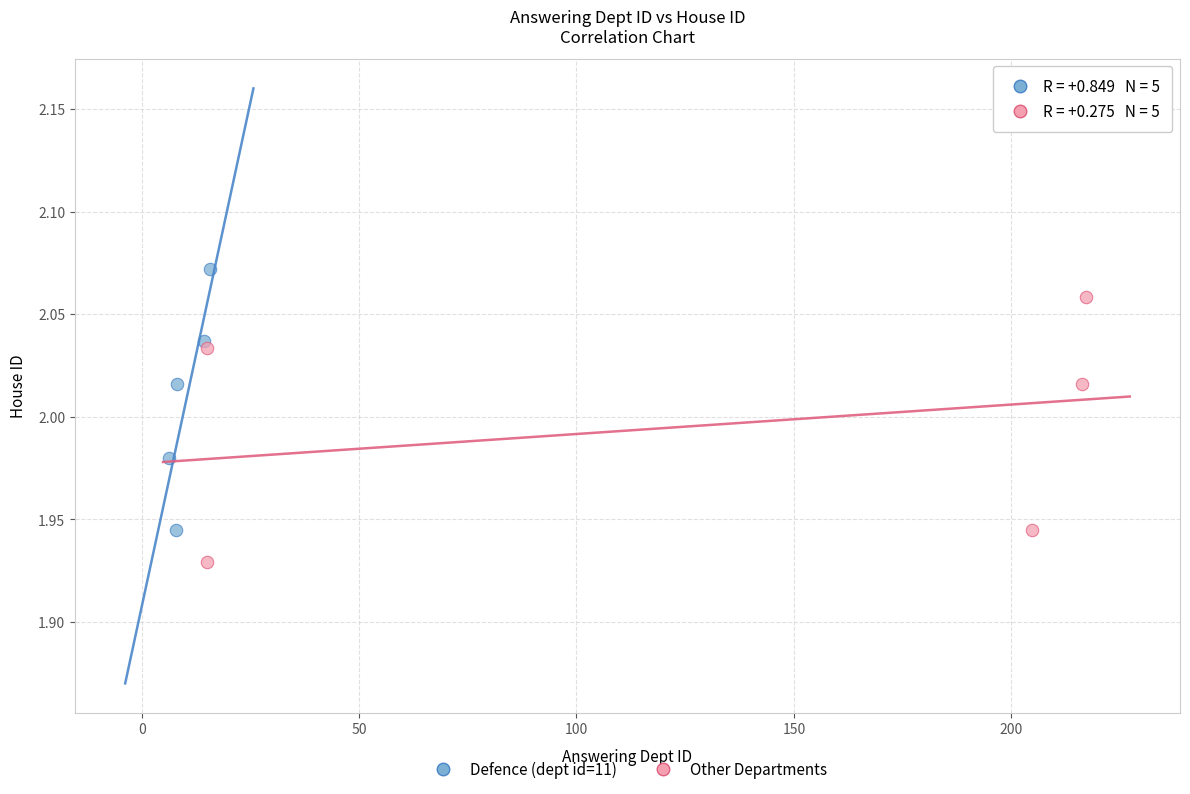

What are all the series names shown in the legend?

Defence (dept id=11), Other Departments